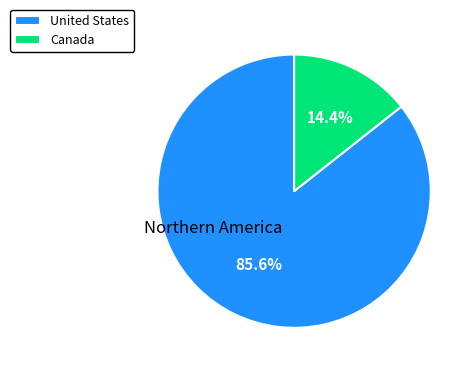

Rank the categories by value from highest to lowest.

United States, Canada